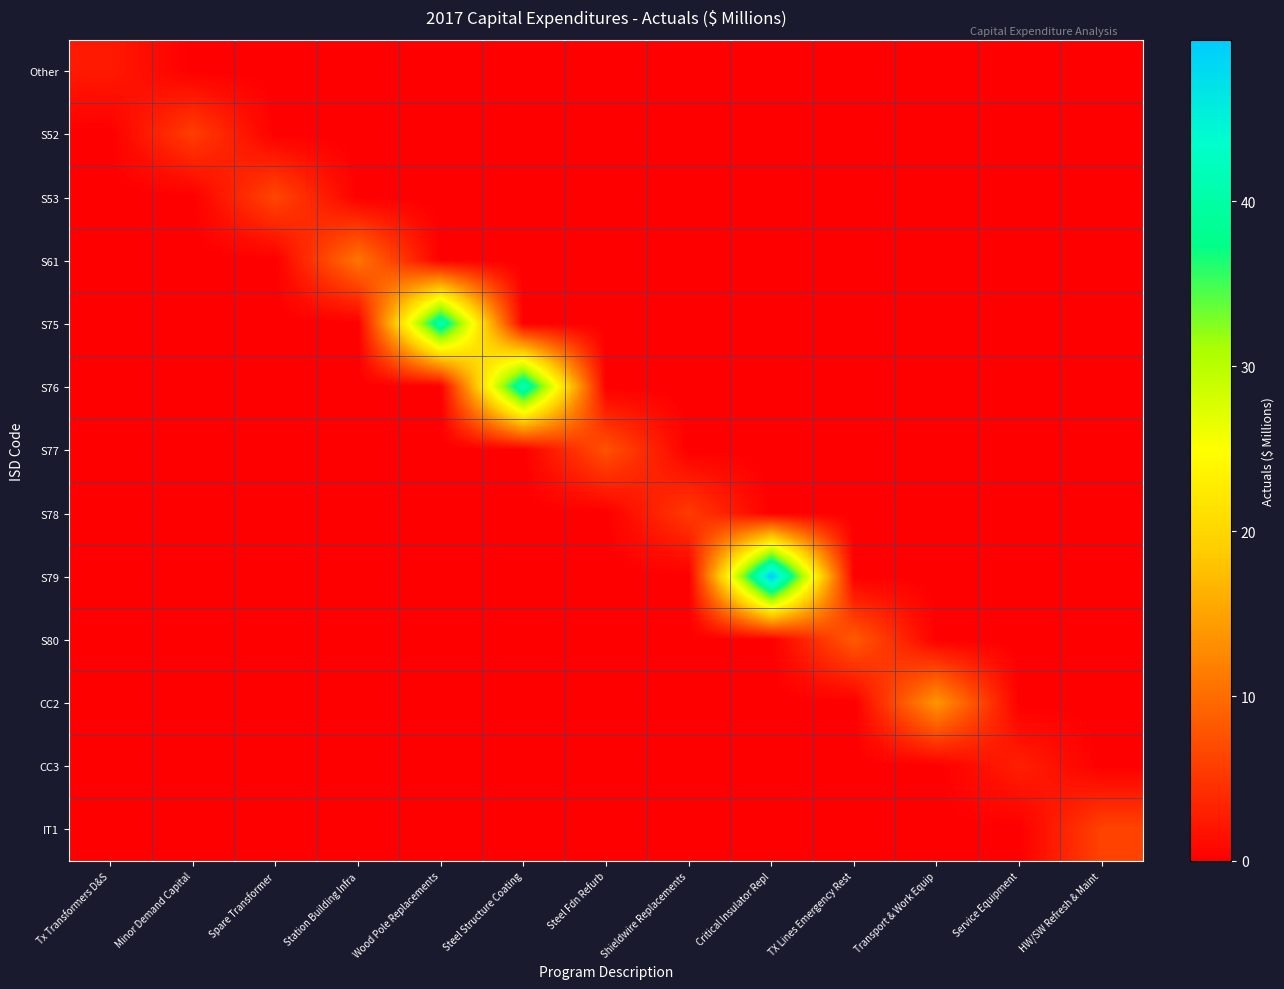

What is the total value across all series at Minor Demand Capital?

5.7